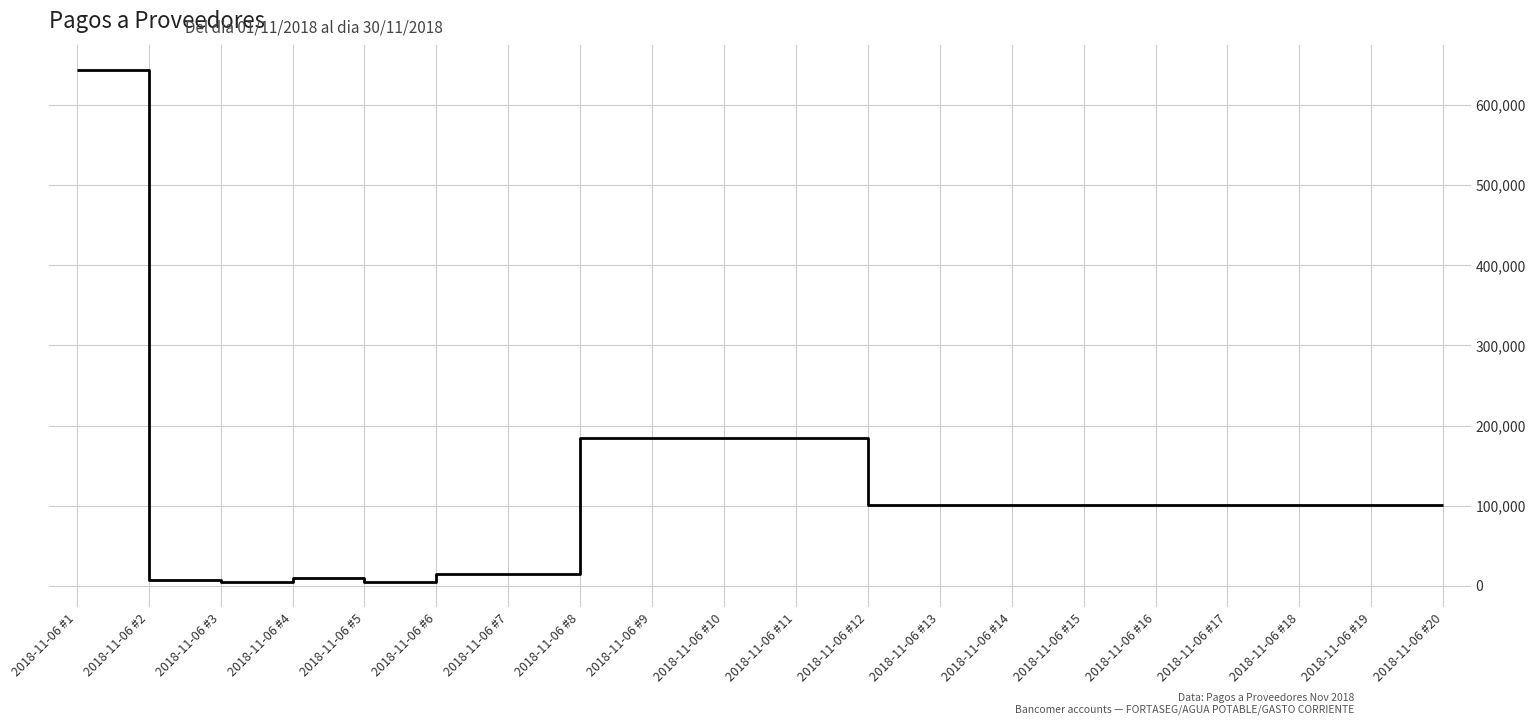

What is the difference between the maximum and minimum values?

638452.0